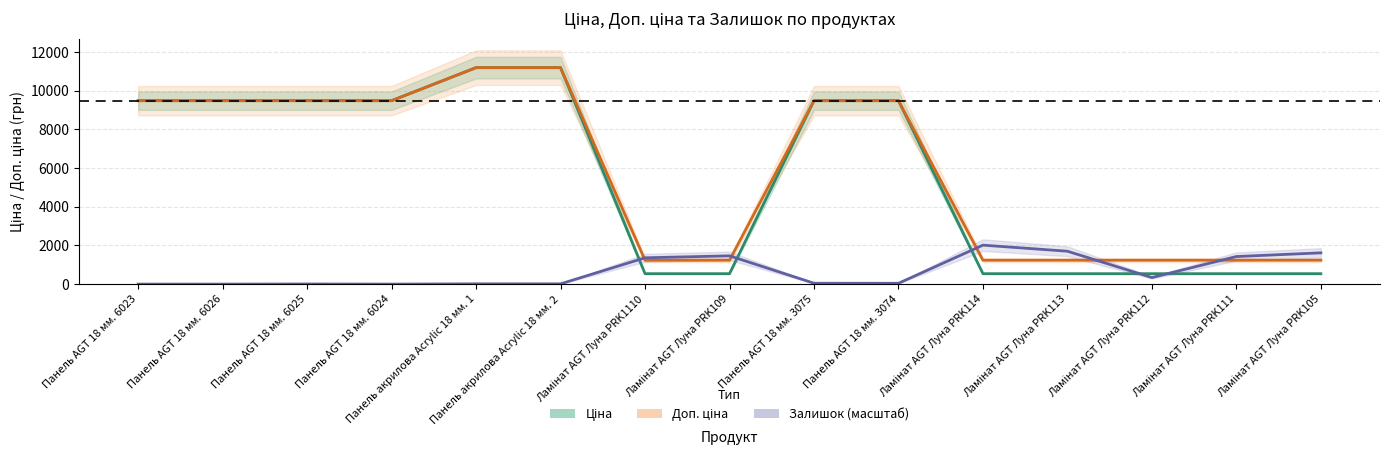

How many lines are shown in the chart?

3